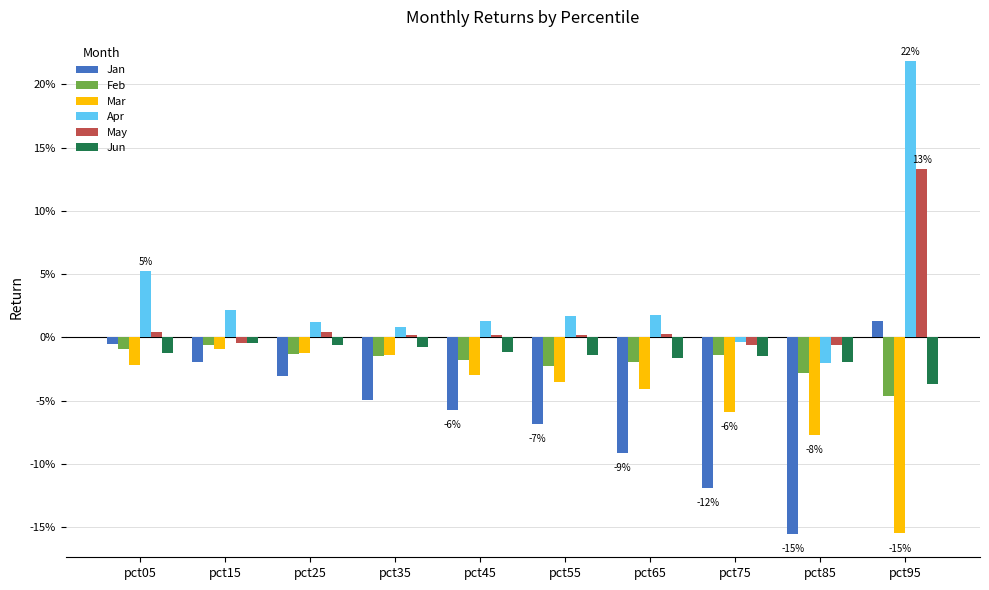

Does the chart contain stacked bars?

No